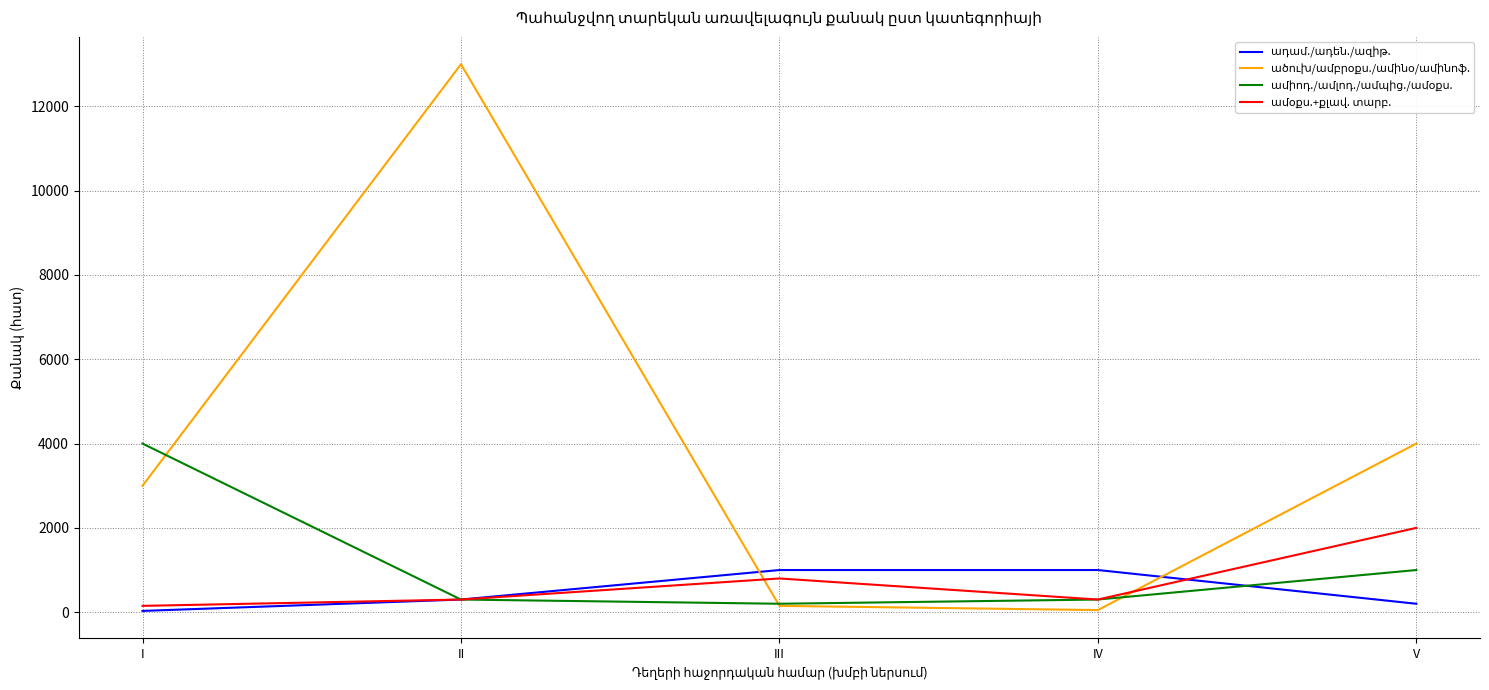

What is the spread (max minus min) of values at I?

3970